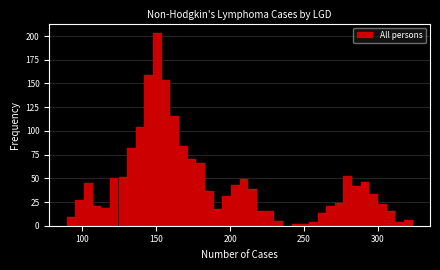

Around what value on the x-axis is the tallest bar? Give the approximate position of its centre, as read against the axis.

150